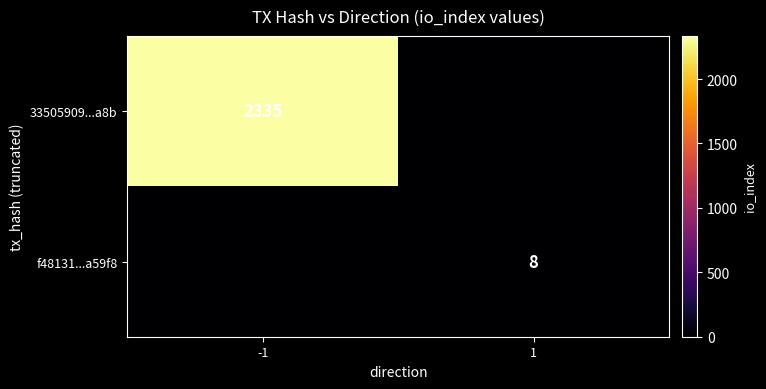

The 33505909...a8b series shows 2335 at -1. True or false?

True